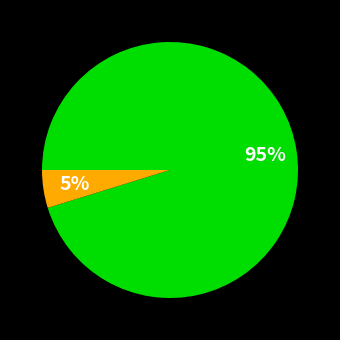

To the nearest percent, what is the average slice percentage?

50%